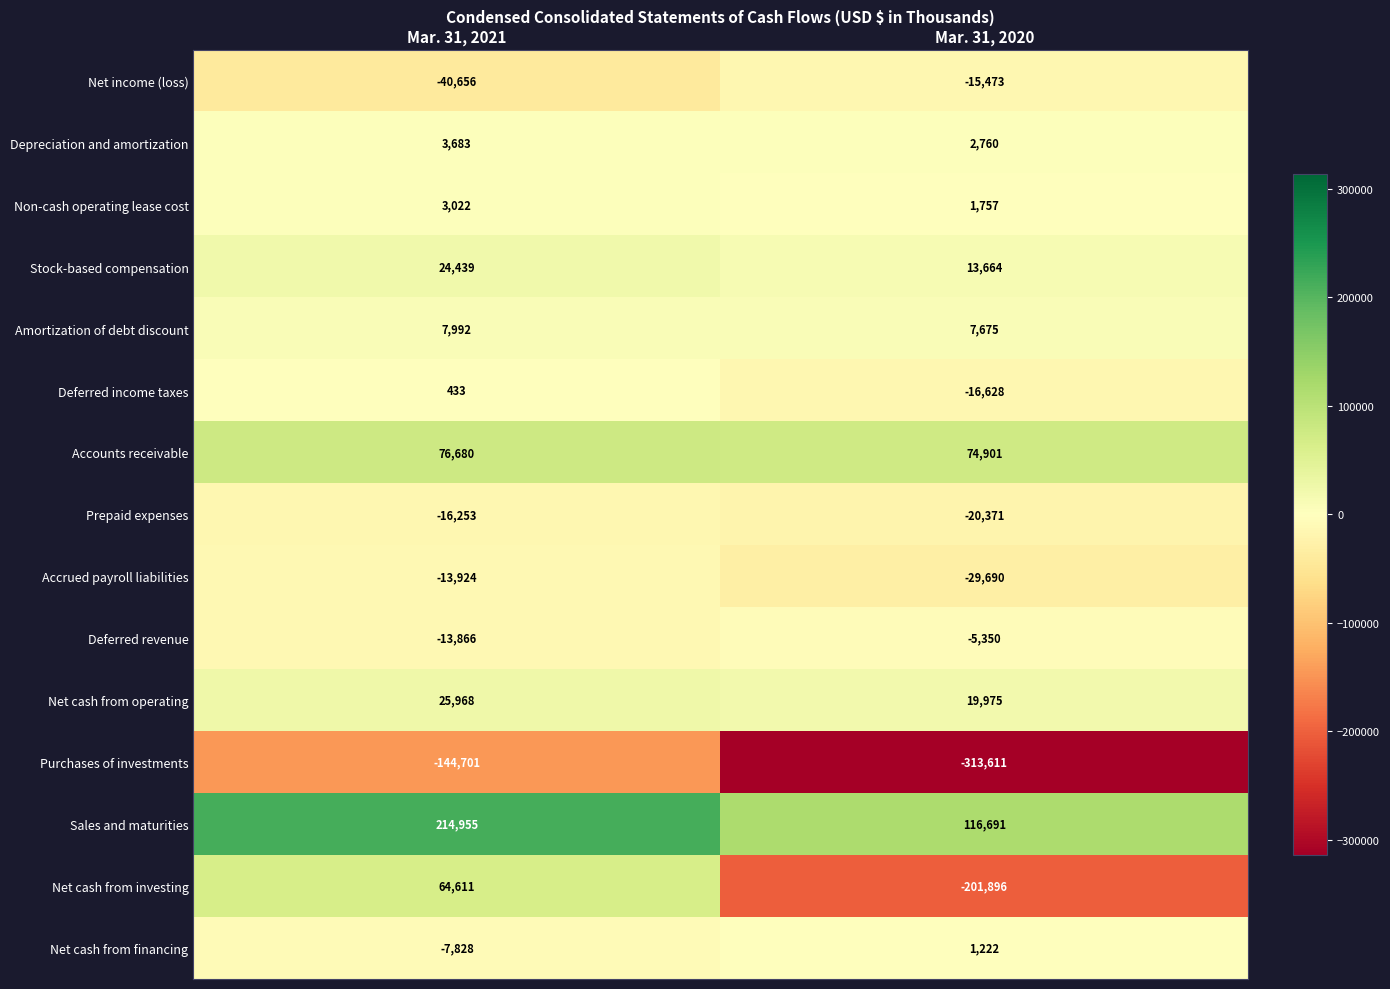

What is the maximum value shown in the chart?

214955